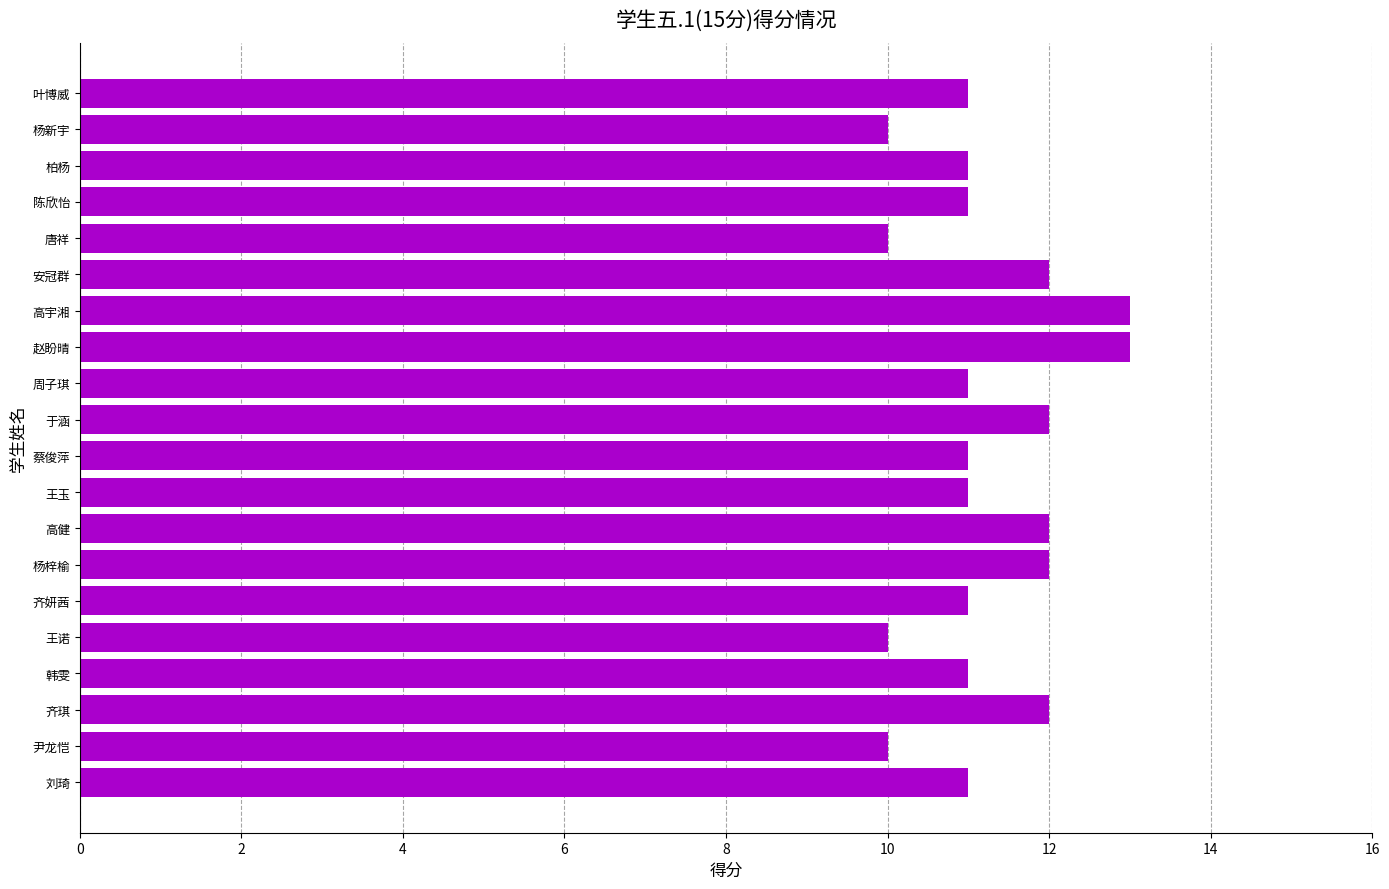

Reading bottom to top, list all the values displayed in this chart.

刘琦=11	尹龙恺=10	齐琪=12	韩雯=11	王诺=10	齐妍茜=11	杨梓榆=12	高健=12	王玉=11	蔡俊萍=11	于涵=12	周子琪=11	赵盼晴=13	高宇湘=13	安冠群=12	唐祥=10	陈欣怡=11	柏杨=11	杨新宇=10	叶博威=11